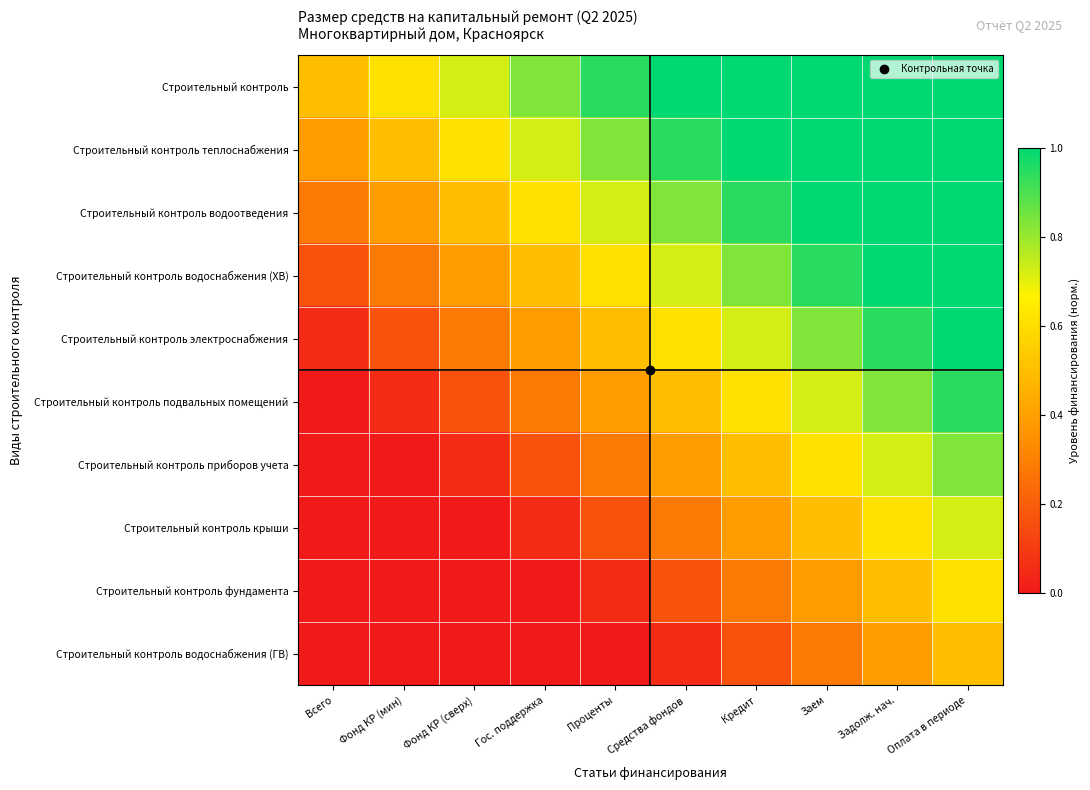

At which category is the sum across all series the highest?

Оплата в периоде